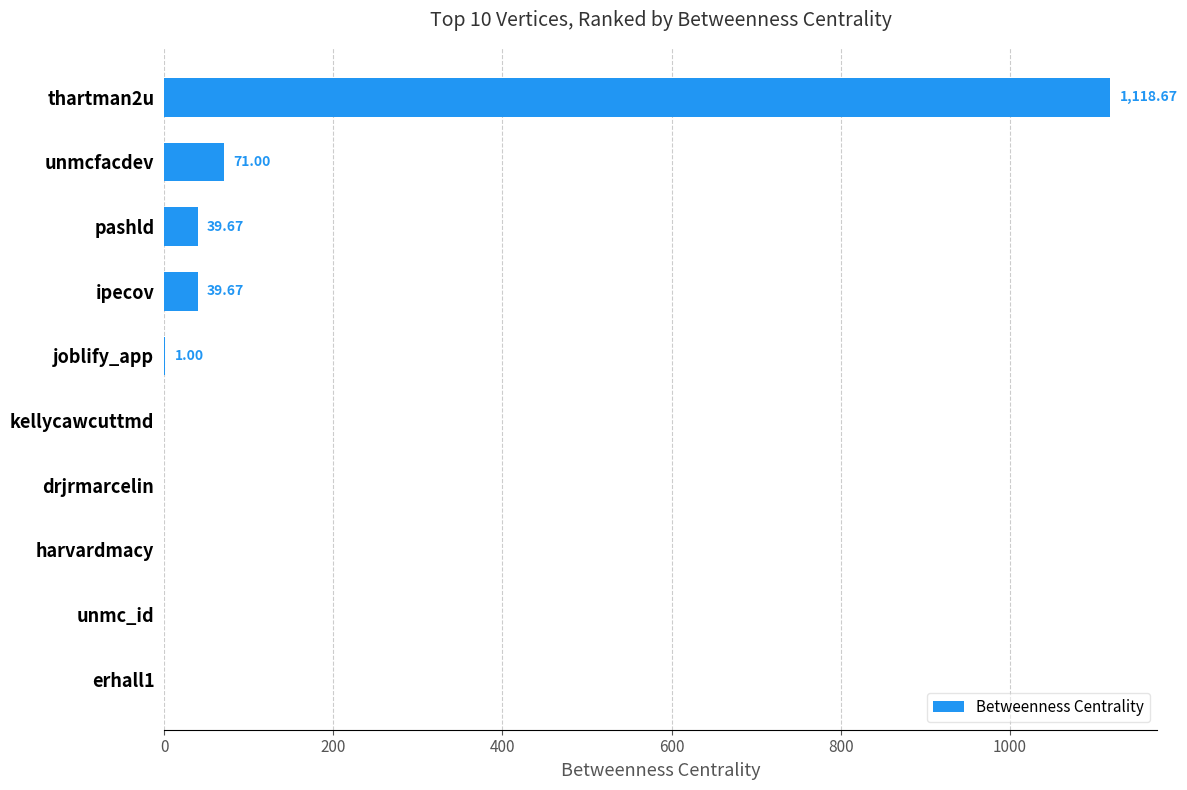

What is the change in value from unmcfacdev to erhall1?

-71.0